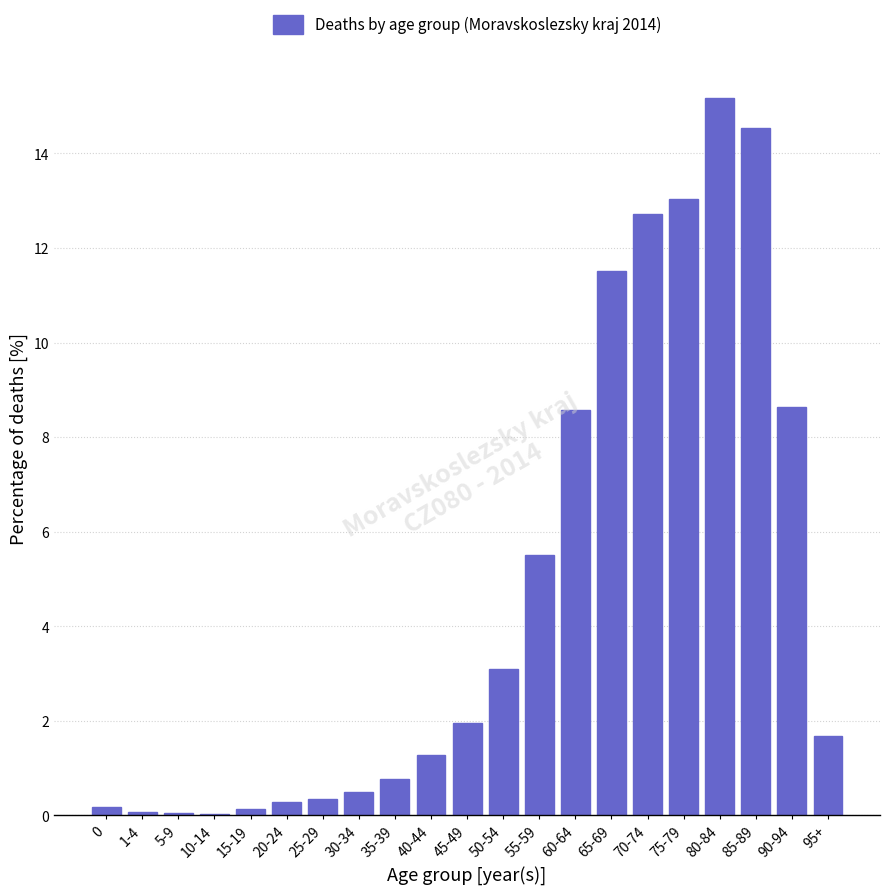

The chart shows a value of 14.5 at 85-89. True or false?

True